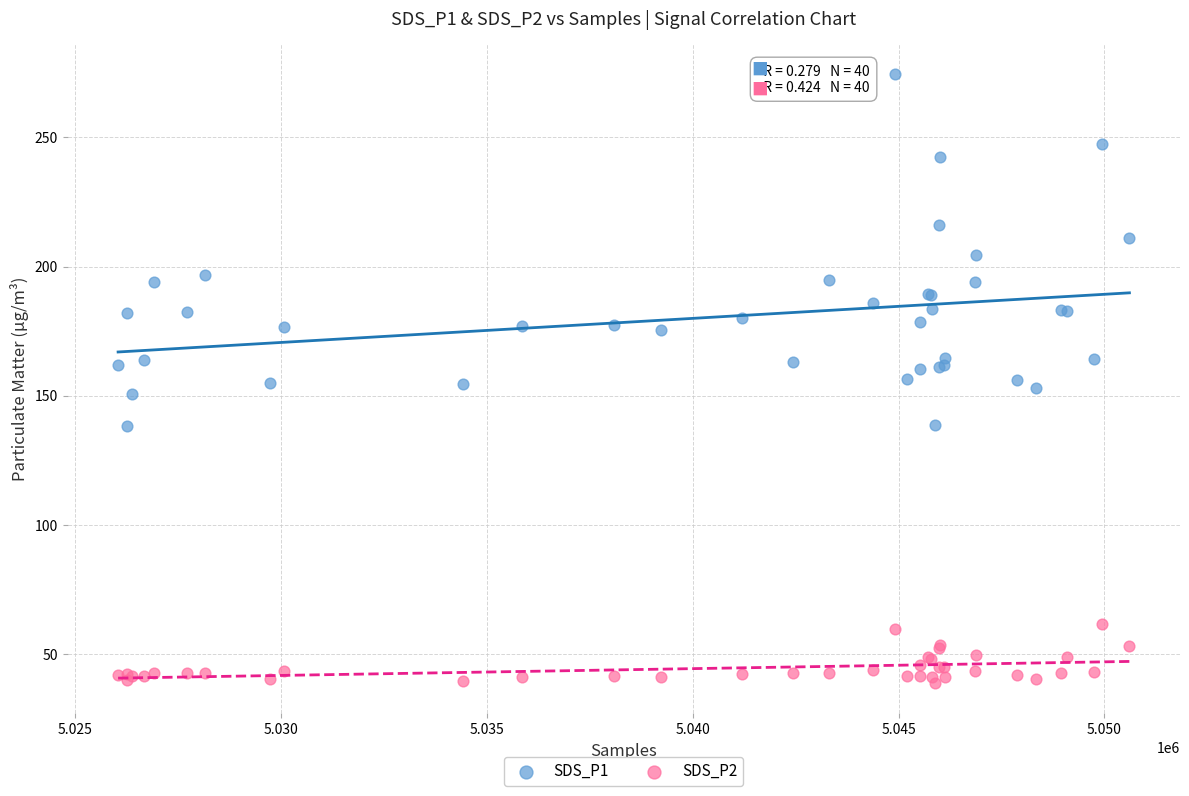

Which series reaches the minimum Y coordinate?

SDS_P2